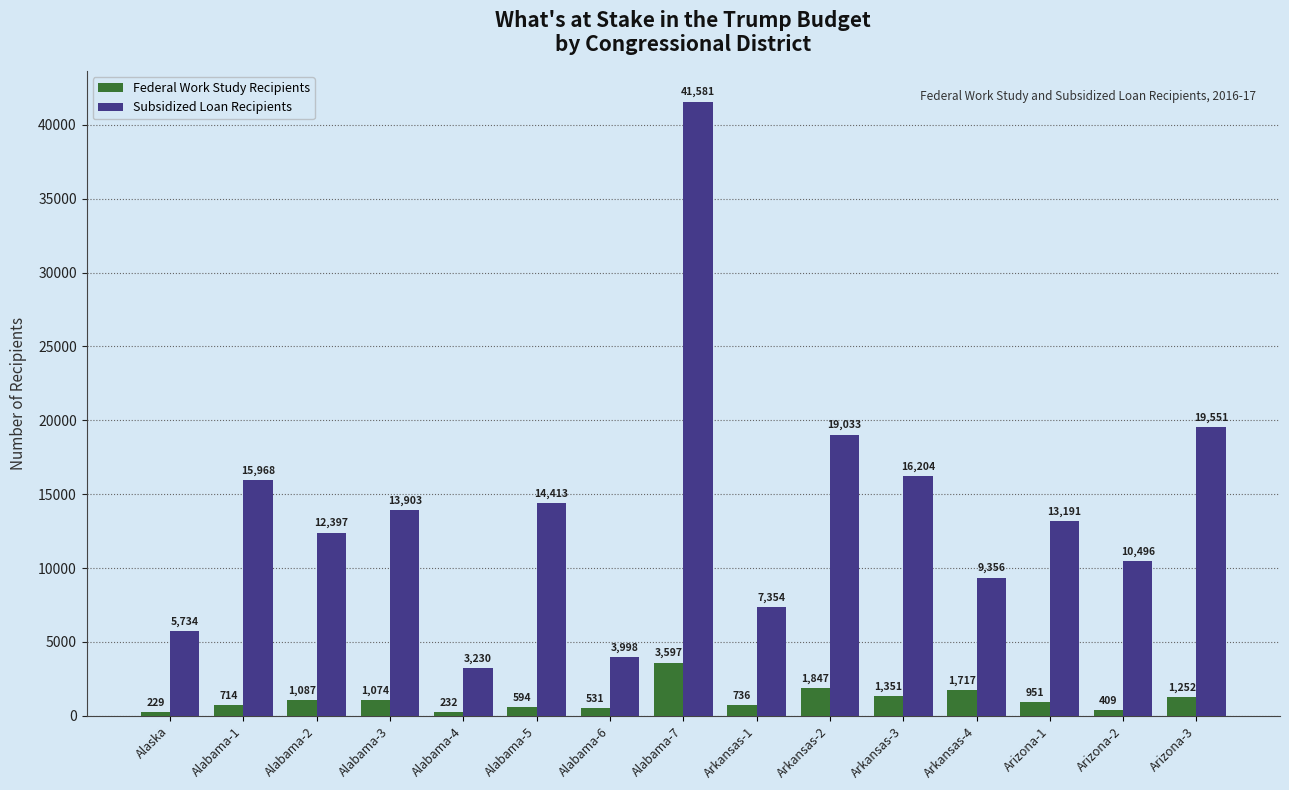

What is the difference between the Subsidized Loan Recipients values at Arkansas-3 and Arkansas-1?

8850